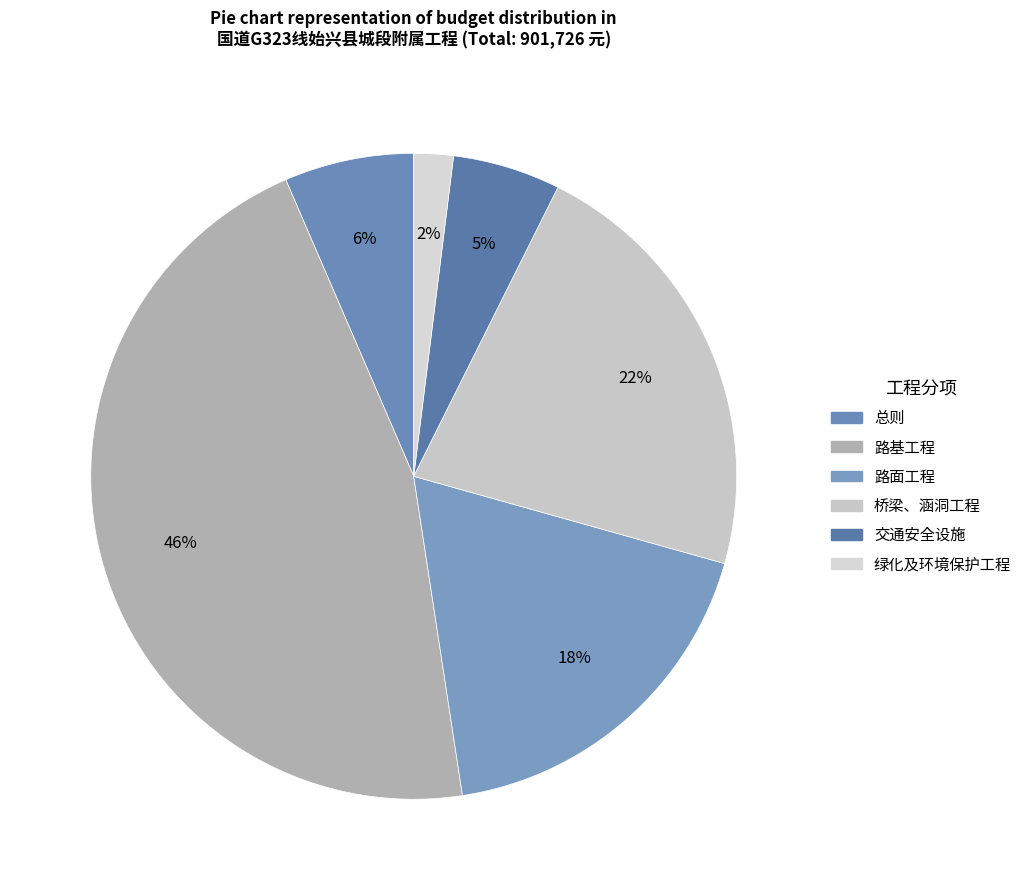

How many slices are in this pie chart?

6